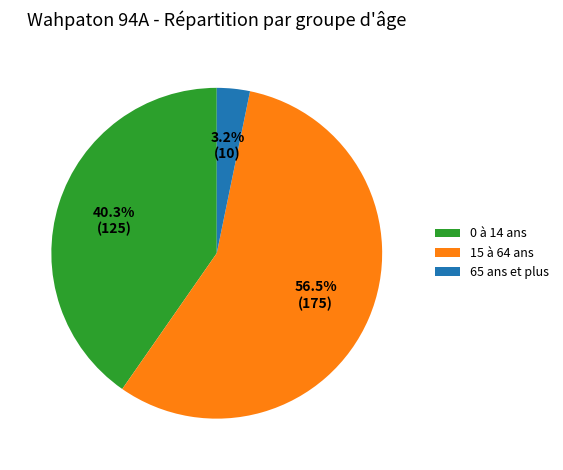

To the nearest percent, what percentage of the pie is 0 à 14 ans?

40%